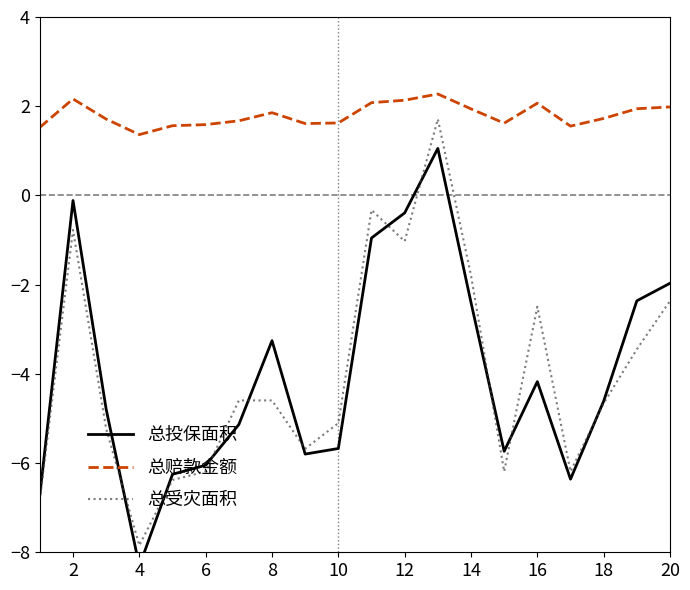

True or false: 总赔款金额 and 总受灾面积 cross at least once.

False